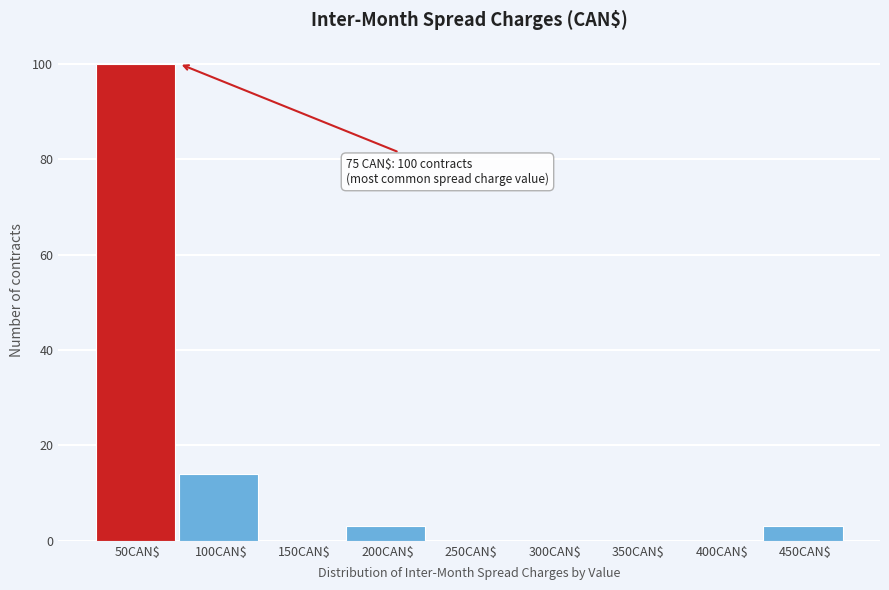

Is it true that the value at 450CAN$ is 3?

True